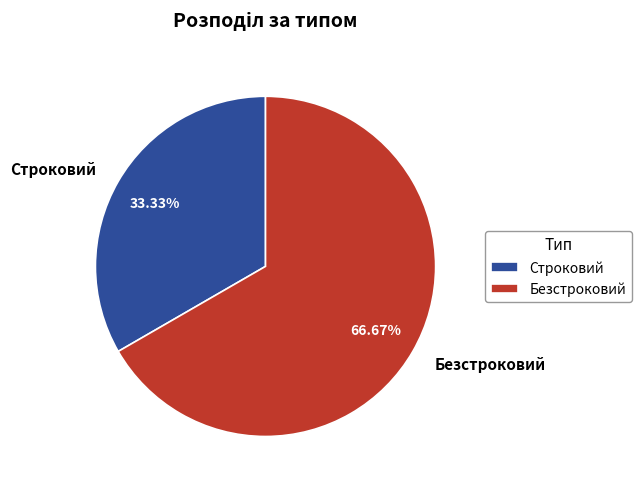

Does Безстроковий represent more than half of the total?

Yes